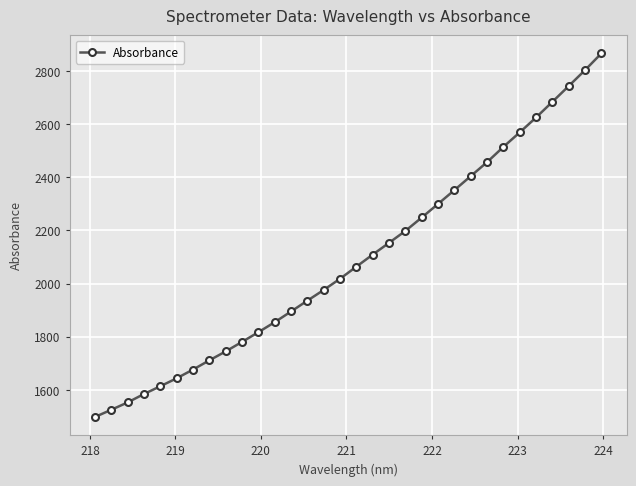

What is the difference between the maximum and minimum values?

1368.4